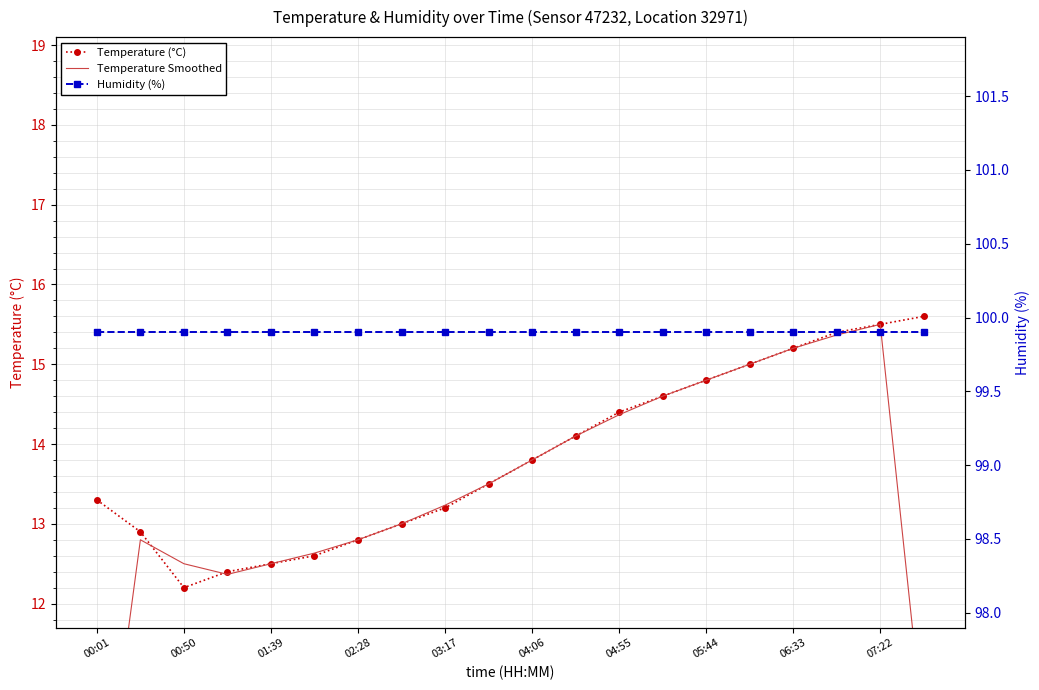

True or false: Humidity (%) and Temperature Smoothed intersect in this chart.

False